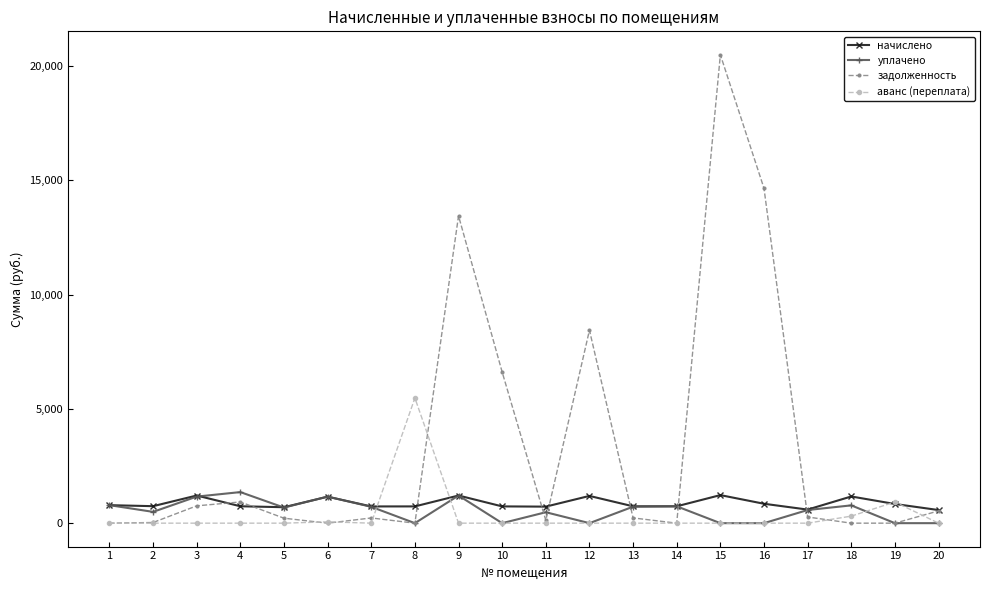

How many lines are shown in the chart?

4